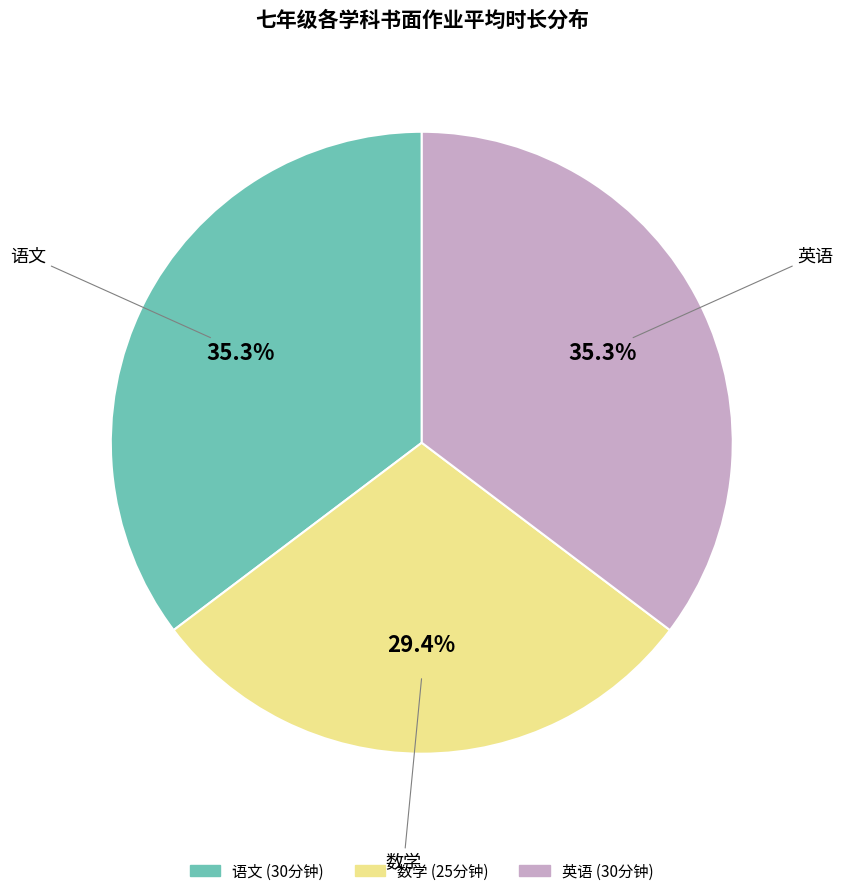

Between 英语 and 数学, which is larger?

英语